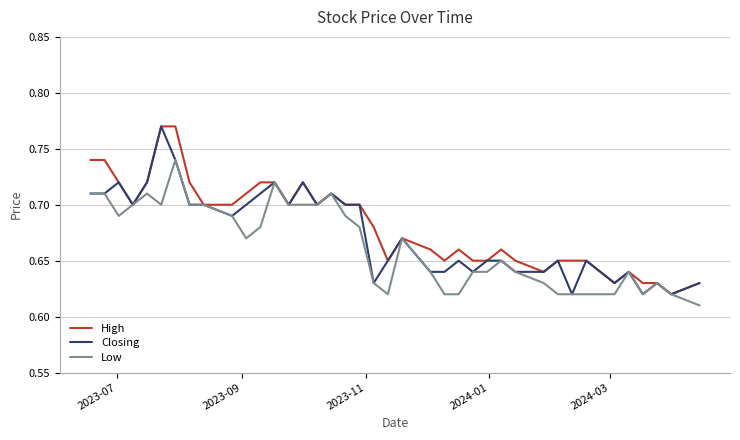

Does the chart display data point markers on the line(s)?

No